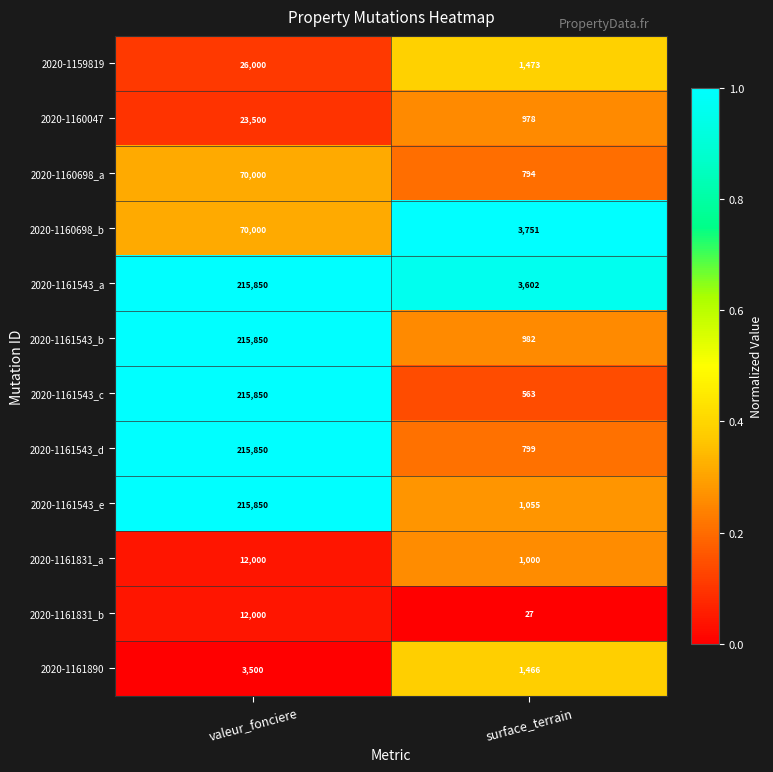

Which series has the largest range (max minus min)?

2020-1161543_c